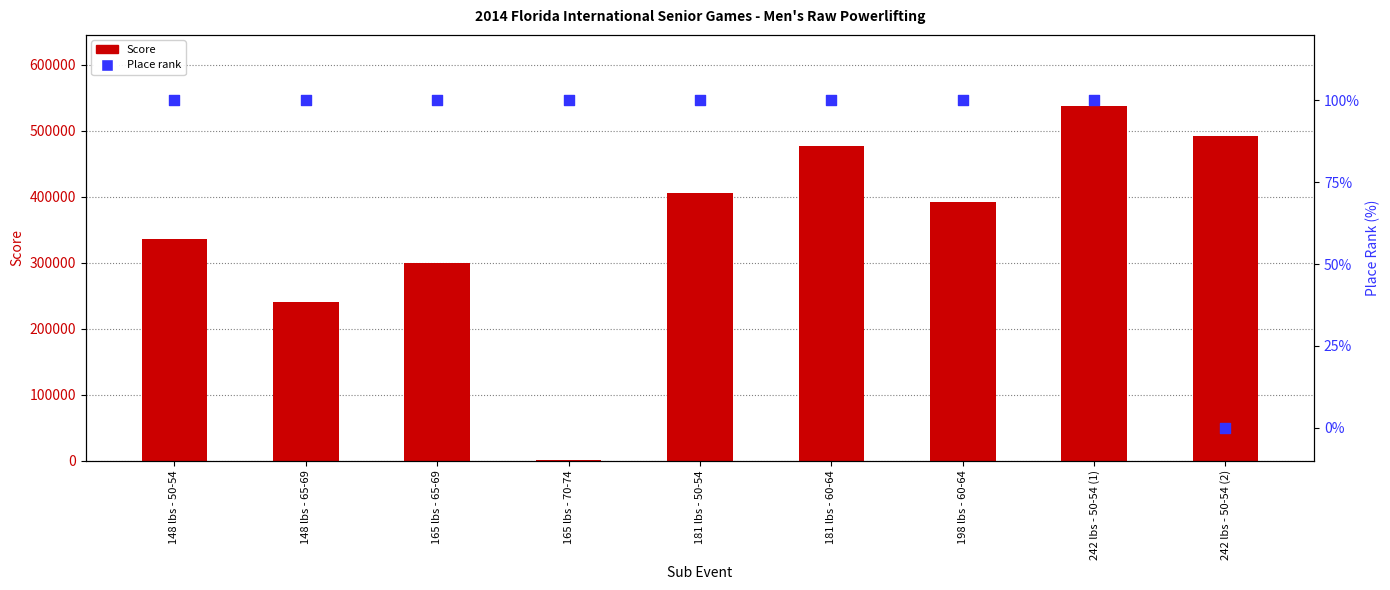

Which series reaches the maximum Y coordinate?

Score